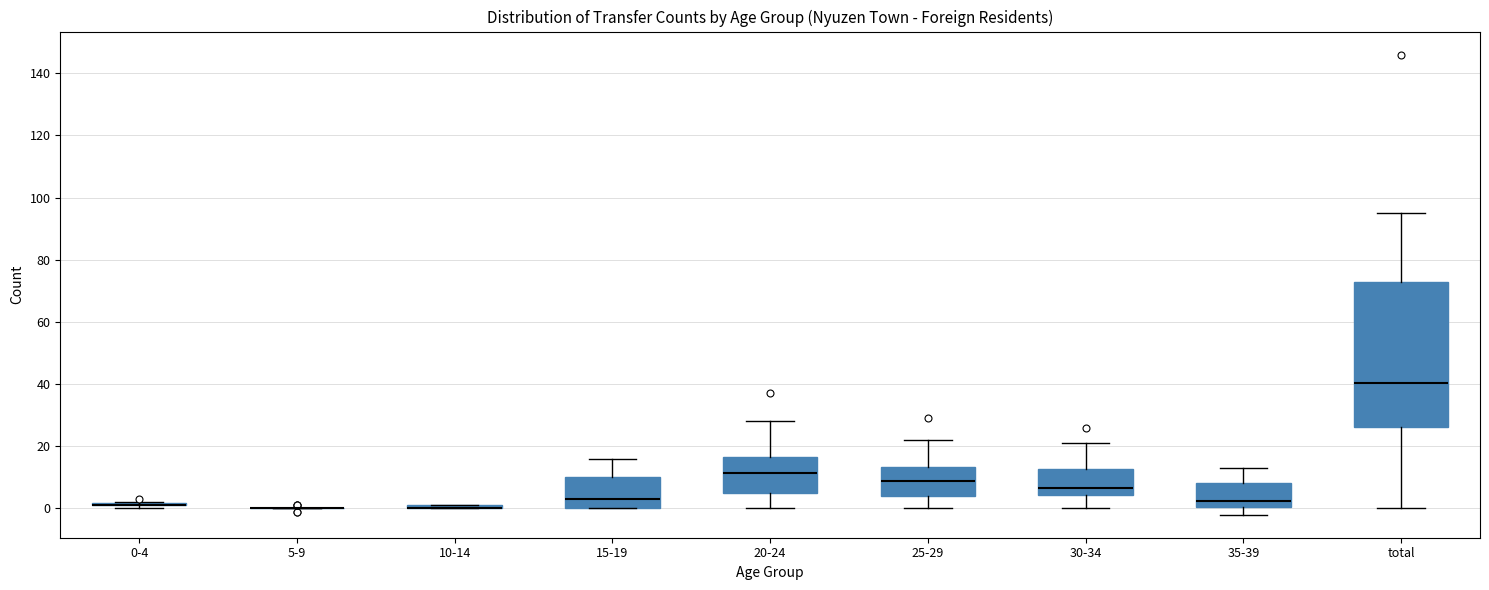

Comparing the boxes themselves (not the whiskers), which one is the tallest?

total